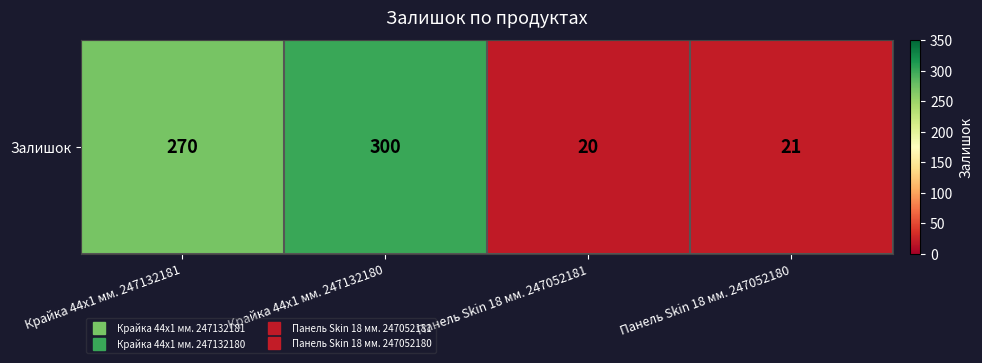

Which has a higher value, Крайка 44x1 мм. 247132180 or Крайка 44x1 мм. 247132181?

Крайка 44x1 мм. 247132180